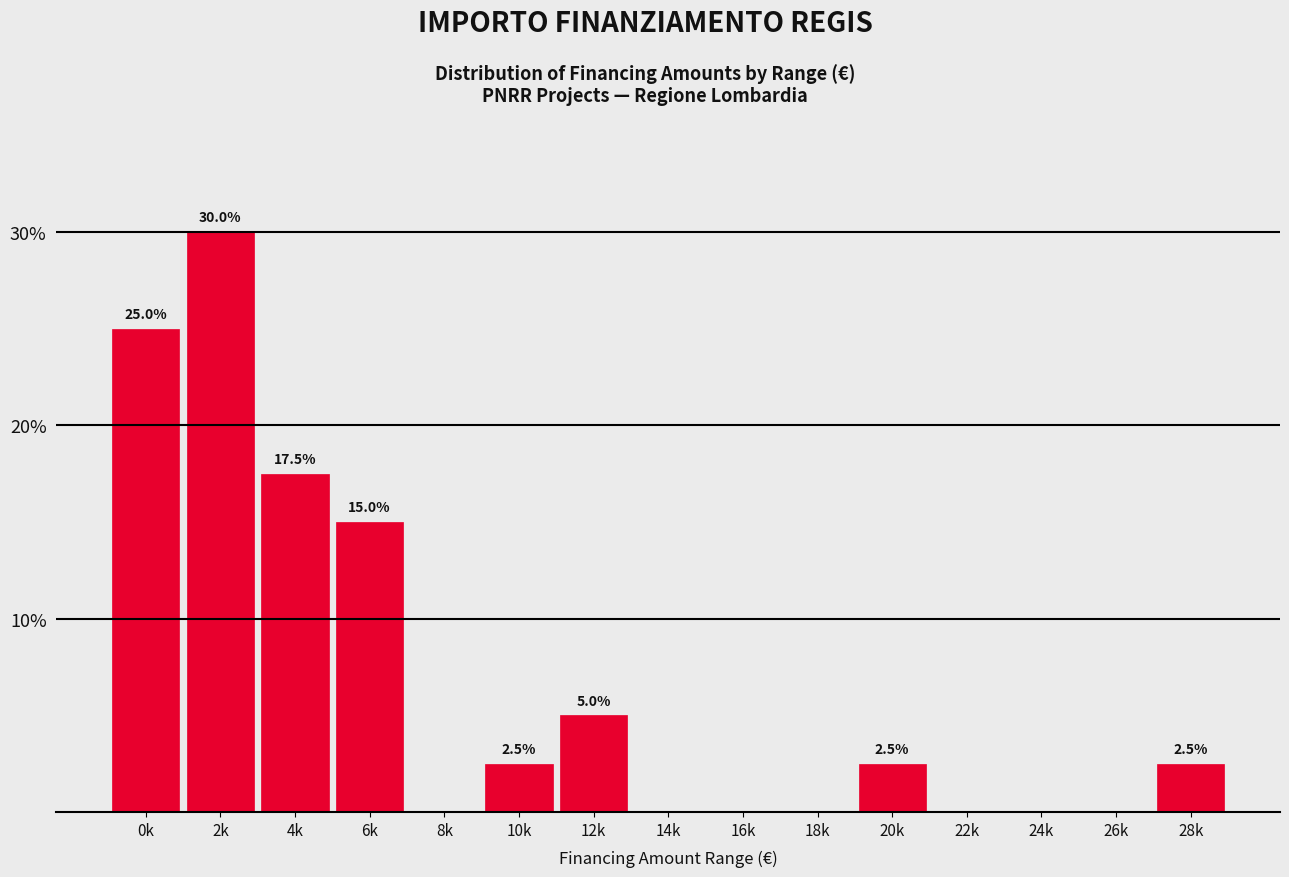

Reading left to right, what are all the values shown in this chart?

0k=25.0	2k=30.0	4k=17.5	6k=15.0	8k=0.0	10k=2.5	12k=5.0	14k=0.0	16k=0.0	18k=0.0	20k=2.5	22k=0.0	24k=0.0	26k=0.0	28k=2.5